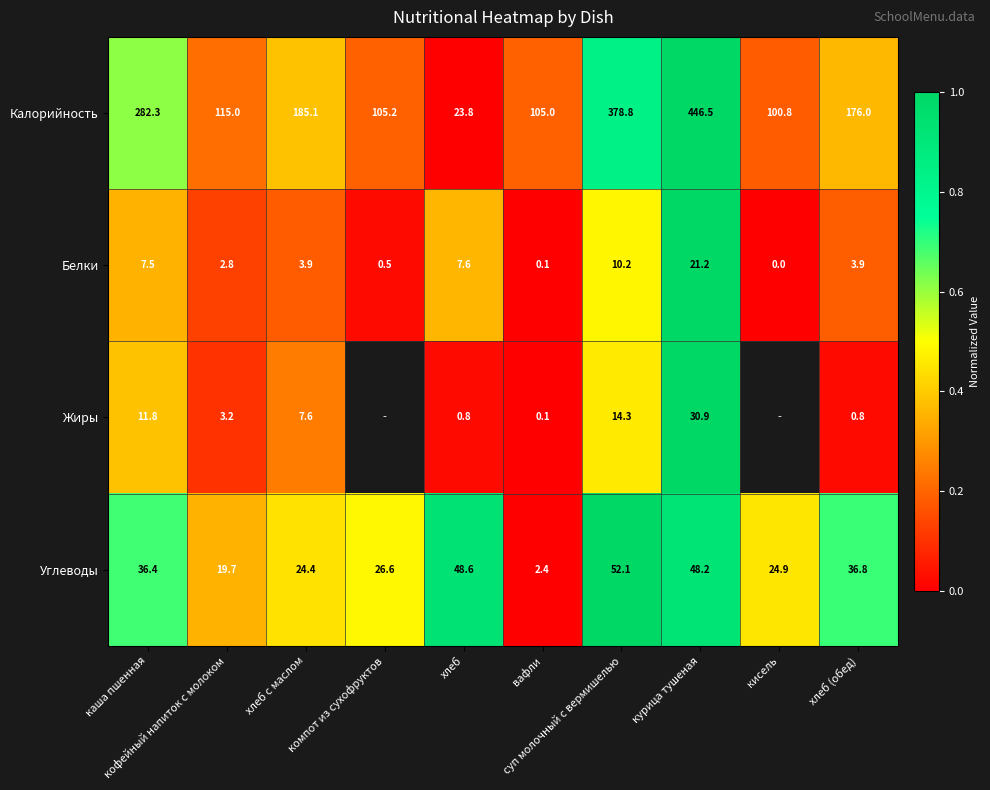

Is the value of Калорийность at суп молочный с вермишелью greater than the value of Углеводы at хлеб (обед)?

Yes